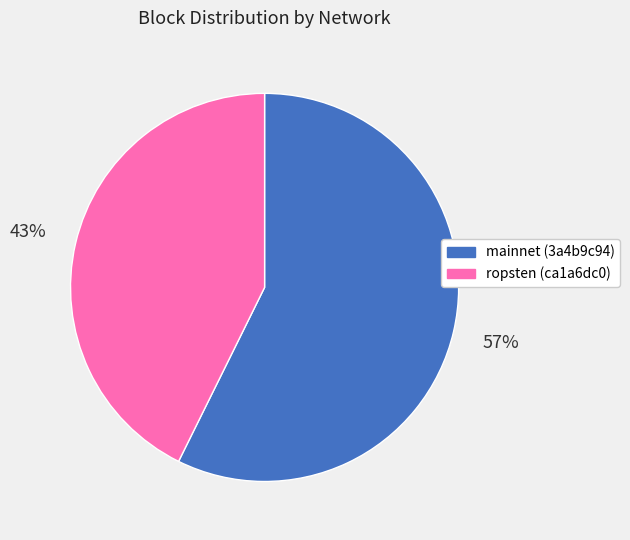

What is the smallest slice in the pie chart?

ropsten (ca1a6dc0)